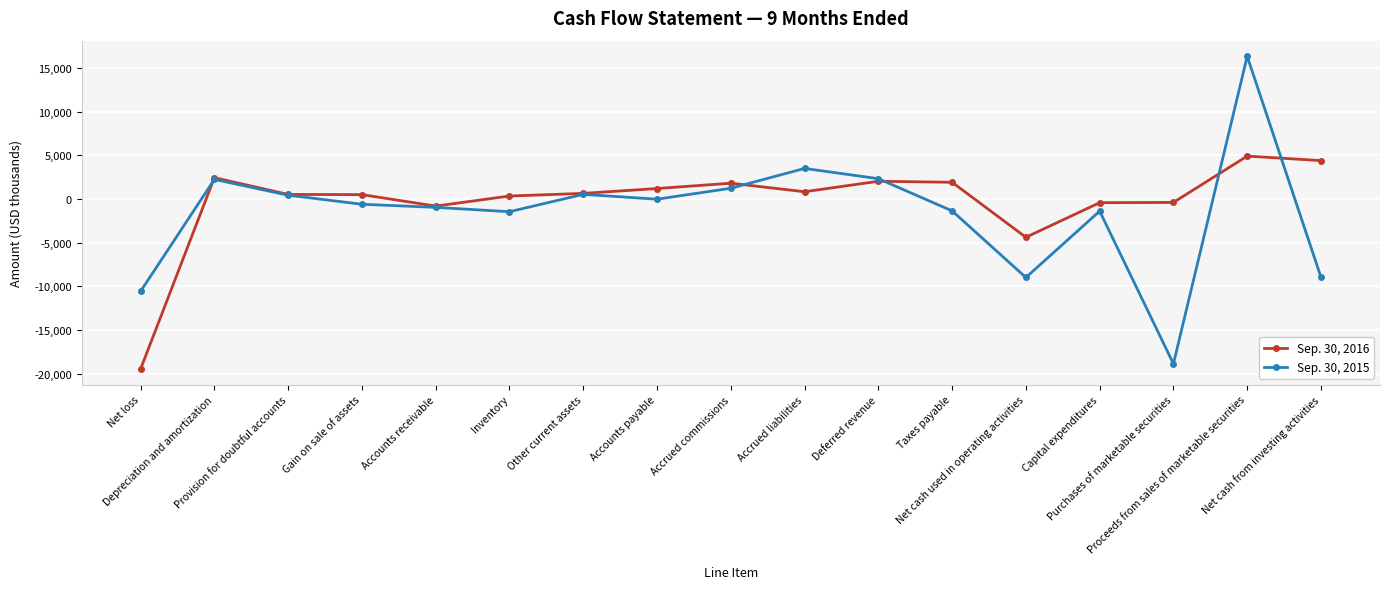

True or false: Sep. 30, 2015 has more than 0 interior local peaks.

True